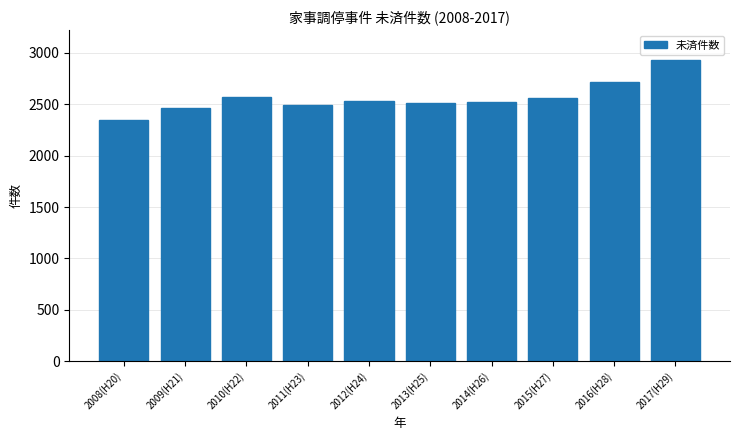

What is the ratio of the value at 2009(H21) to the value at 2016(H28)?

0.9